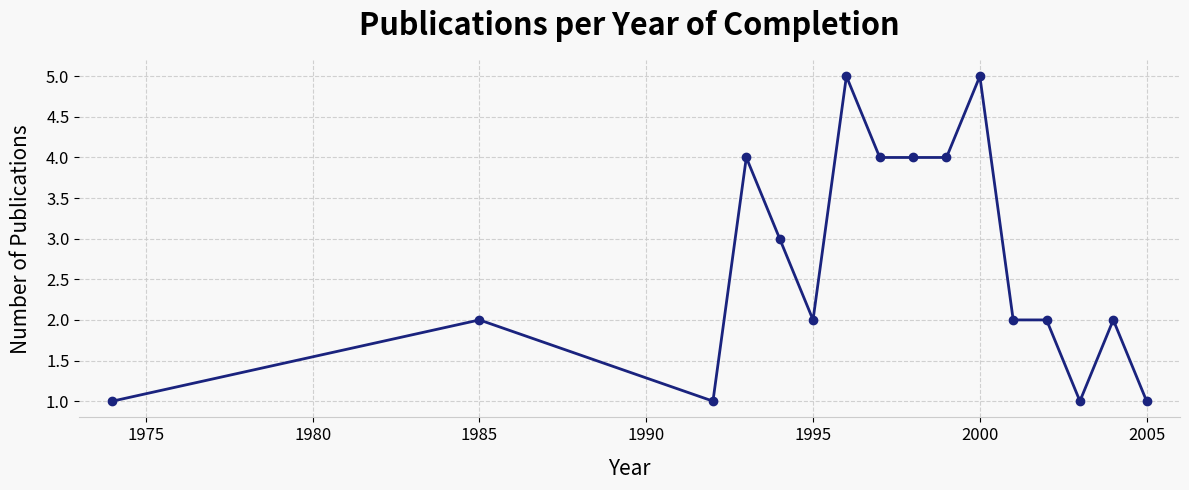

What is the greatest value displayed?

5